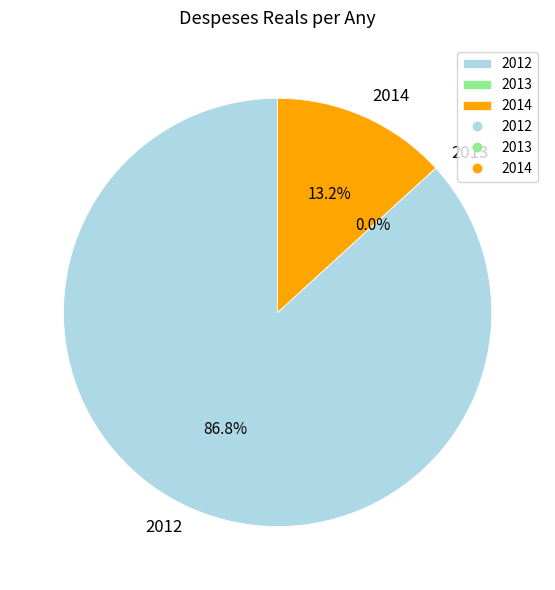

Which category accounts for the majority?

2012